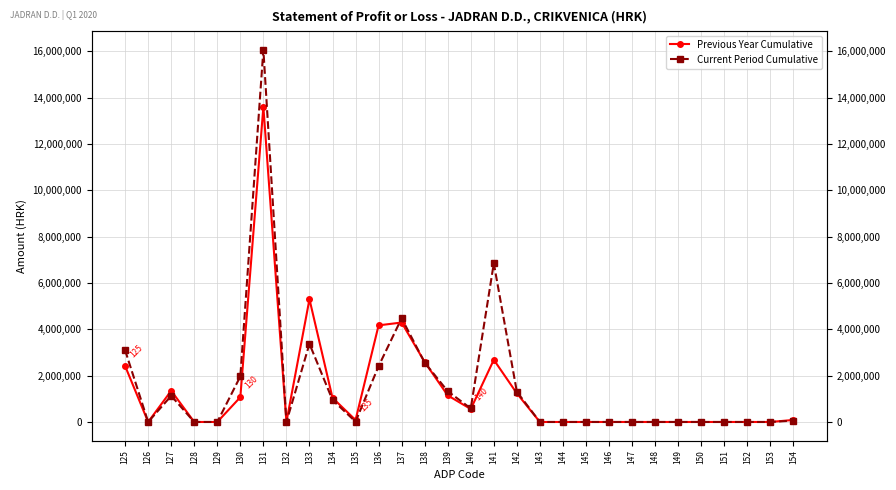

How many values in the Previous Year Cumulative series exceed 84803?

14